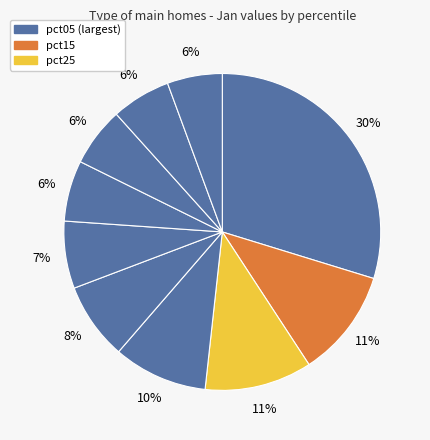

What is the largest slice in the pie chart?

pct05